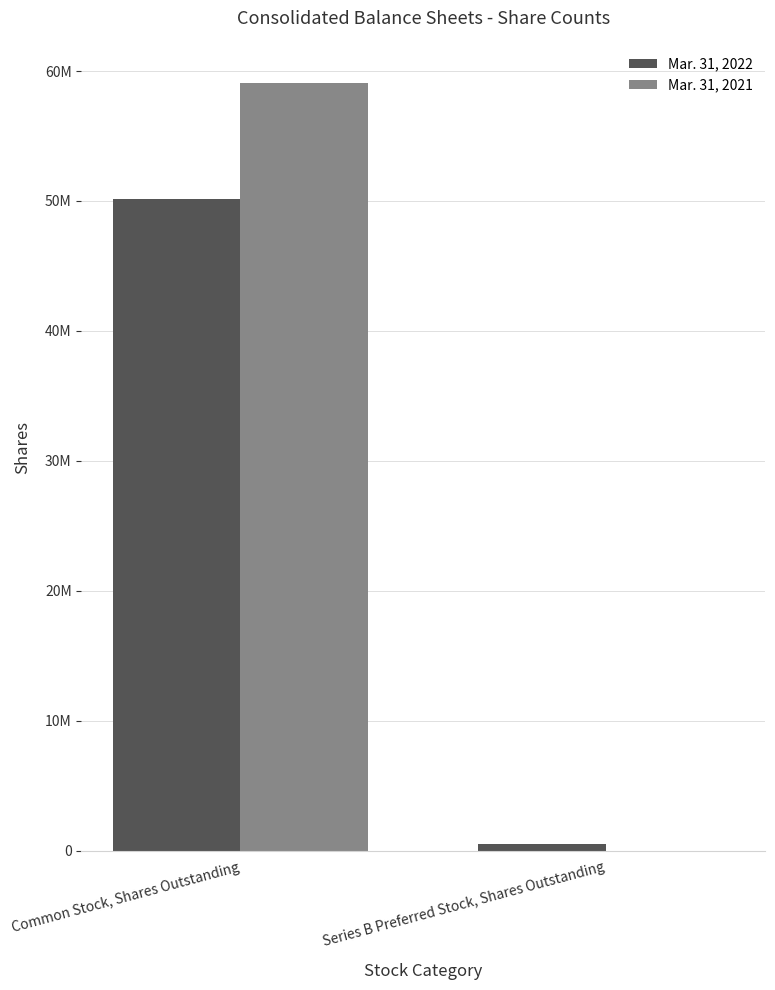

What is the sum of the Mar. 31, 2021 values at Common Stock, Shares Outstanding and Series B Preferred Stock, Shares Outstanding?

59066942